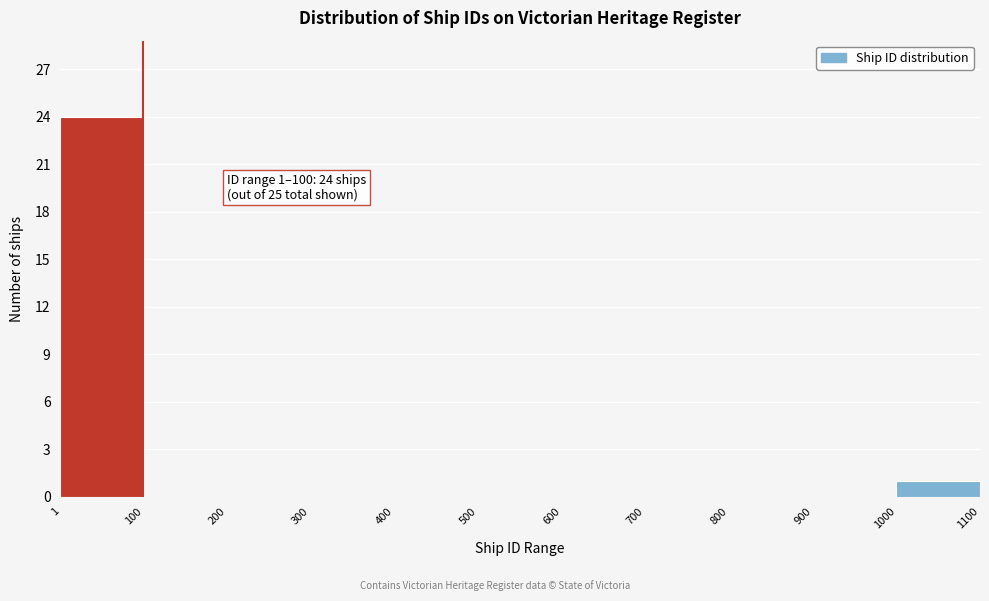

Which range on the x-axis has the tallest bar?

1 to 100